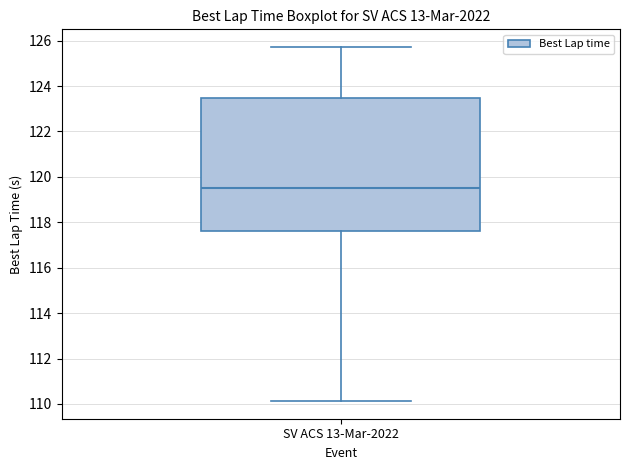

Read this box plot against the y-axis: the position of the median line, the range covered by the box, and the ends of both whiskers. The values are not printed on the chart, so give them approximately, as read against the axis.

median 119.6, box 117.6 to 123.4, whiskers 110.2 to 125.8